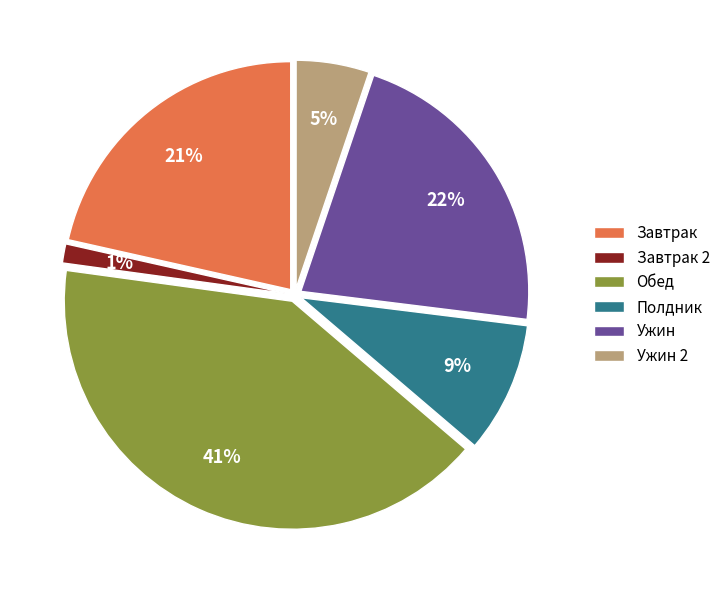

To the nearest percent, what is the difference between the largest and smallest slice percentages?

40%